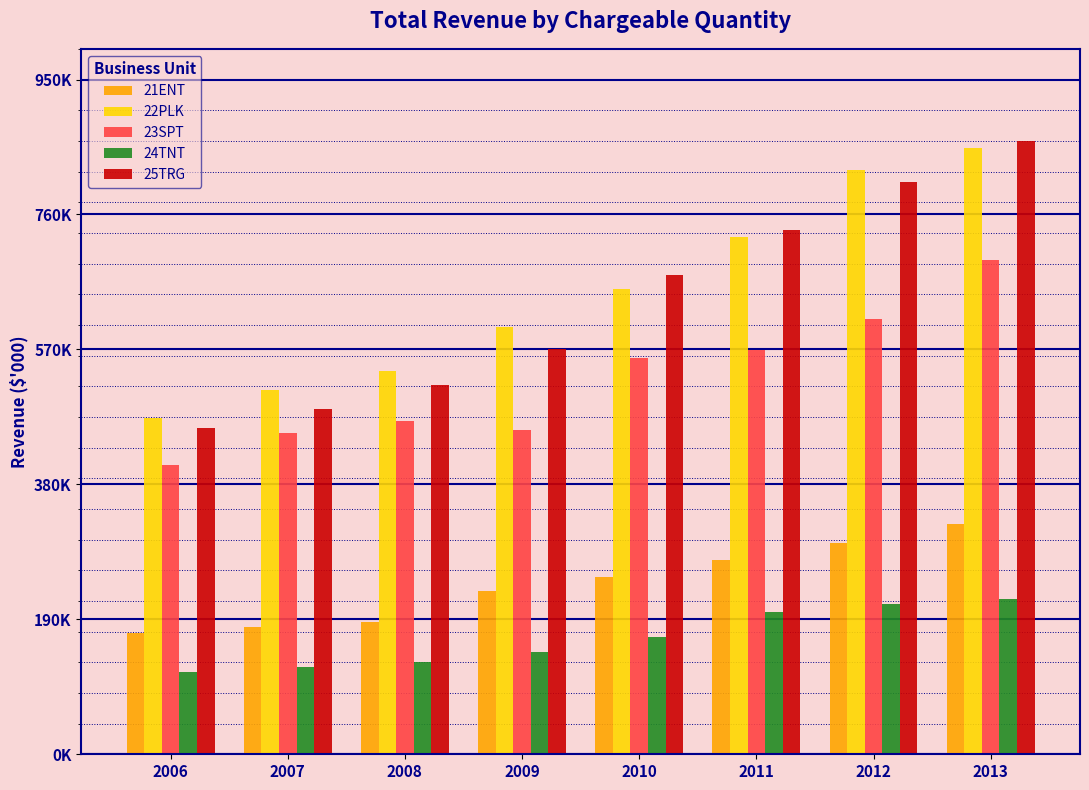

What value does the 21ENT series have at 2011, to the nearest 10?

273410